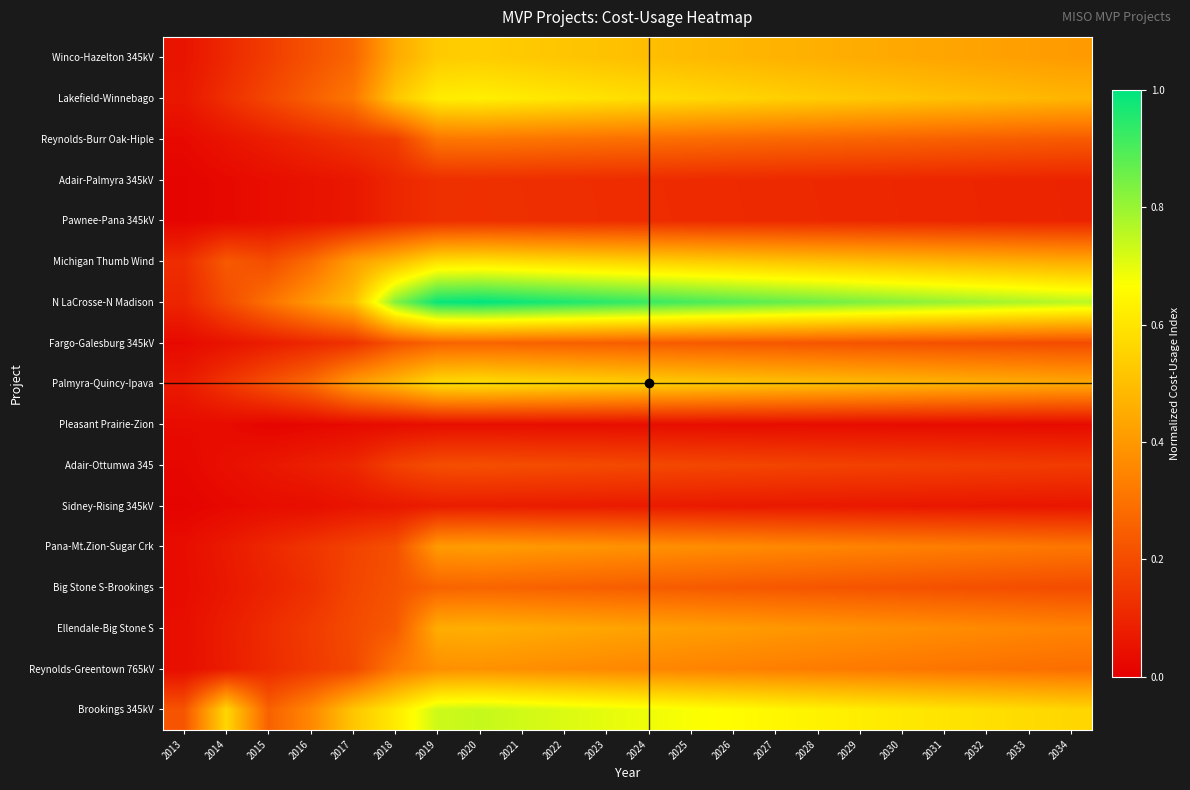

Reading left to right, extract all data points from this chart.

Brookings 345kV: 2013=0.2	2014=0.6	2015=0.3	2016=0.4	2017=0.5	2018=0.6	2019=0.7	2020=0.7	2021=0.7	2022=0.7	2023=0.7	2024=0.7	2025=0.7	2026=0.7	2027=0.6	2028=0.6	2029=0.6	2030=0.6	2031=0.6	2032=0.6	2033=0.6	2034=0.6
Reynolds-Greentown 765kV: 2013=0.0	2014=0.1	2015=0.1	2016=0.2	2017=0.2	2018=0.3	2019=0.4	2020=0.4	2021=0.4	2022=0.4	2023=0.4	2024=0.4	2025=0.3	2026=0.3	2027=0.3	2028=0.3	2029=0.3	2030=0.3	2031=0.3	2032=0.3	2033=0.3	2034=0.3
Ellendale-Big Stone S: 2013=0.0	2014=0.1	2015=0.1	2016=0.2	2017=0.2	2018=0.2	2019=0.5	2020=0.5	2021=0.4	2022=0.4	2023=0.4	2024=0.4	2025=0.4	2026=0.4	2027=0.4	2028=0.4	2029=0.4	2030=0.4	2031=0.4	2032=0.4	2033=0.4	2034=0.3
Big Stone S-Brookings: 2013=0.0	2014=0.1	2015=0.1	2016=0.1	2017=0.2	2018=0.2	2019=0.3	2020=0.3	2021=0.3	2022=0.3	2023=0.2	2024=0.2	2025=0.2	2026=0.2	2027=0.2	2028=0.2	2029=0.2	2030=0.2	2031=0.2	2032=0.2	2033=0.2	2034=0.2
Pana-Mt.Zion-Sugar Crk: 2013=0.0	2014=0.1	2015=0.1	2016=0.1	2017=0.2	2018=0.2	2019=0.4	2020=0.4	2021=0.4	2022=0.4	2023=0.4	2024=0.4	2025=0.4	2026=0.4	2027=0.4	2028=0.4	2029=0.3	2030=0.3	2031=0.3	2032=0.3	2033=0.3	2034=0.3
Sidney-Rising 345kV: 2013=0.0	2014=0.0	2015=0.0	2016=0.0	2017=0.1	2018=0.1	2019=0.1	2020=0.1	2021=0.1	2022=0.1	2023=0.1	2024=0.1	2025=0.1	2026=0.1	2027=0.1	2028=0.1	2029=0.1	2030=0.1	2031=0.1	2032=0.1	2033=0.1	2034=0.1
Adair-Ottumwa 345: 2013=0.0	2014=0.0	2015=0.1	2016=0.1	2017=0.1	2018=0.2	2019=0.2	2020=0.2	2021=0.2	2022=0.2	2023=0.2	2024=0.2	2025=0.2	2026=0.2	2027=0.2	2028=0.2	2029=0.2	2030=0.2	2031=0.2	2032=0.2	2033=0.2	2034=0.2
Pleasant Prairie-Zion: 2013=0.0	2014=0.0	2015=0.0	2016=0.0	2017=0.0	2018=0.0	2019=0.0	2020=0.0	2021=0.0	2022=0.0	2023=0.0	2024=0.0	2025=0.0	2026=0.0	2027=0.0	2028=0.0	2029=0.0	2030=0.0	2031=0.0	2032=0.0	2033=0.0	2034=0.0
Palmyra-Quincy-Ipava: 2013=0.1	2014=0.1	2015=0.2	2016=0.3	2017=0.4	2018=0.5	2019=0.6	2020=0.6	2021=0.6	2022=0.6	2023=0.6	2024=0.5	2025=0.5	2026=0.5	2027=0.5	2028=0.5	2029=0.5	2030=0.5	2031=0.5	2032=0.5	2033=0.5	2034=0.4
Fargo-Galesburg 345kV: 2013=0.0	2014=0.1	2015=0.1	2016=0.1	2017=0.1	2018=0.2	2019=0.3	2020=0.3	2021=0.3	2022=0.3	2023=0.2	2024=0.2	2025=0.2	2026=0.2	2027=0.2	2028=0.2	2029=0.2	2030=0.2	2031=0.2	2032=0.2	2033=0.2	2034=0.2
N LaCrosse-N Madison: 2013=0.1	2014=0.2	2015=0.3	2016=0.4	2017=0.5	2018=0.8	2019=1.0	2020=1.0	2021=1.0	2022=1.0	2023=0.9	2024=0.9	2025=0.9	2026=0.9	2027=0.9	2028=0.9	2029=0.8	2030=0.8	2031=0.8	2032=0.8	2033=0.8	2034=0.8
Michigan Thumb Wind: 2013=0.1	2014=0.2	2015=0.2	2016=0.3	2017=0.4	2018=0.5	2019=0.6	2020=0.6	2021=0.6	2022=0.6	2023=0.6	2024=0.5	2025=0.5	2026=0.5	2027=0.5	2028=0.5	2029=0.5	2030=0.5	2031=0.5	2032=0.5	2033=0.5	2034=0.4
Pawnee-Pana 345kV: 2013=0.0	2014=0.0	2015=0.0	2016=0.1	2017=0.1	2018=0.1	2019=0.1	2020=0.1	2021=0.1	2022=0.1	2023=0.1	2024=0.1	2025=0.1	2026=0.1	2027=0.1	2028=0.1	2029=0.1	2030=0.1	2031=0.1	2032=0.1	2033=0.1	2034=0.1
Adair-Palmyra 345kV: 2013=0.0	2014=0.0	2015=0.0	2016=0.0	2017=0.1	2018=0.1	2019=0.1	2020=0.1	2021=0.1	2022=0.1	2023=0.1	2024=0.1	2025=0.1	2026=0.1	2027=0.1	2028=0.1	2029=0.1	2030=0.1	2031=0.1	2032=0.1	2033=0.1	2034=0.1
Reynolds-Burr Oak-Hiple: 2013=0.0	2014=0.1	2015=0.1	2016=0.1	2017=0.1	2018=0.2	2019=0.3	2020=0.3	2021=0.3	2022=0.3	2023=0.3	2024=0.3	2025=0.3	2026=0.3	2027=0.3	2028=0.3	2029=0.3	2030=0.3	2031=0.3	2032=0.2	2033=0.2	2034=0.2
Lakefield-Winnebago: 2013=0.1	2014=0.1	2015=0.2	2016=0.2	2017=0.3	2018=0.5	2019=0.6	2020=0.6	2021=0.6	2022=0.6	2023=0.6	2024=0.6	2025=0.6	2026=0.6	2027=0.5	2028=0.5	2029=0.5	2030=0.5	2031=0.5	2032=0.5	2033=0.5	2034=0.5
Winco-Hazelton 345kV: 2013=0.1	2014=0.1	2015=0.2	2016=0.2	2017=0.3	2018=0.4	2019=0.5	2020=0.5	2021=0.5	2022=0.5	2023=0.5	2024=0.5	2025=0.5	2026=0.5	2027=0.5	2028=0.5	2029=0.5	2030=0.4	2031=0.4	2032=0.4	2033=0.4	2034=0.4